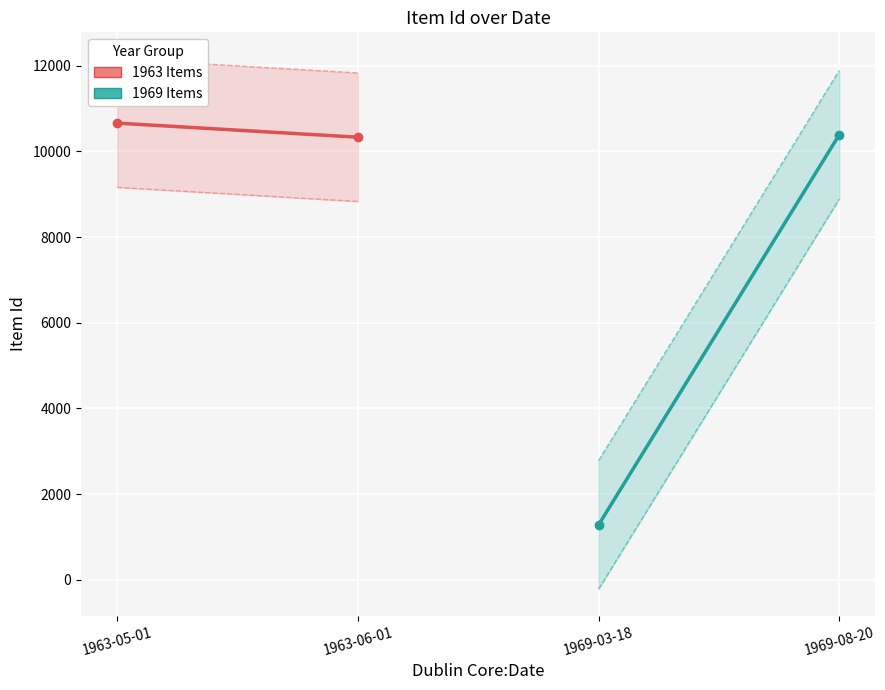

How many 1963 Items values are between 10332 and 10661?

2